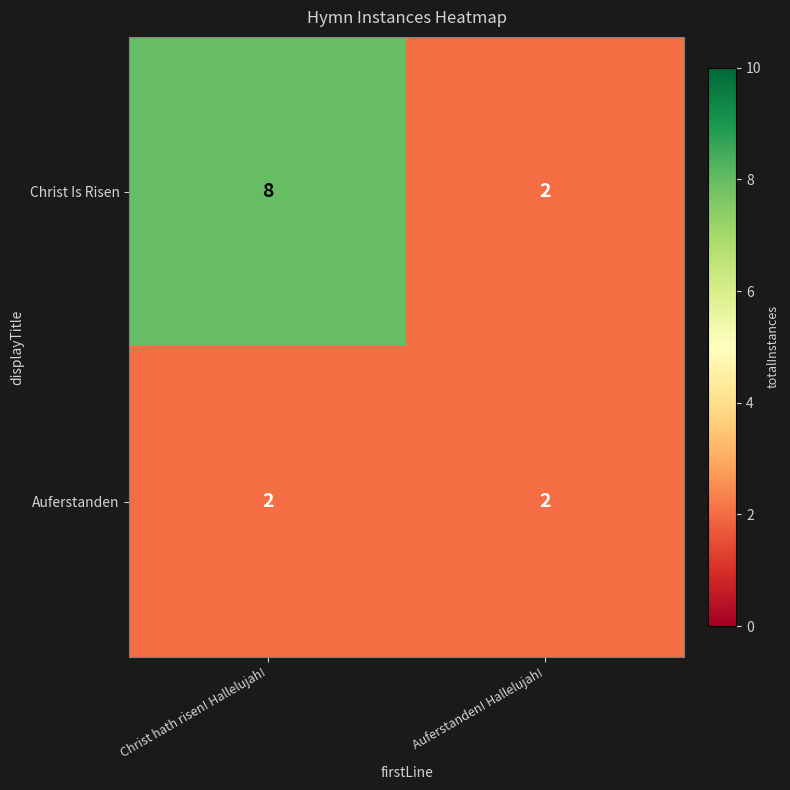

At which category is the sum across all series the highest?

Christ hath risen! Hallelujah!